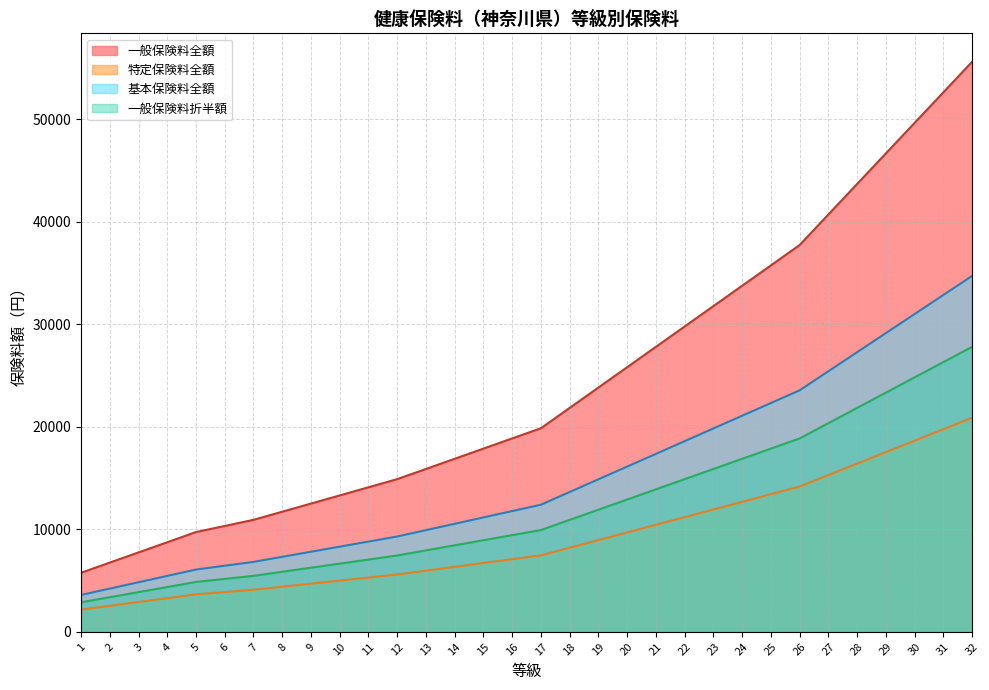

At which category is the sum across all series the highest?

32